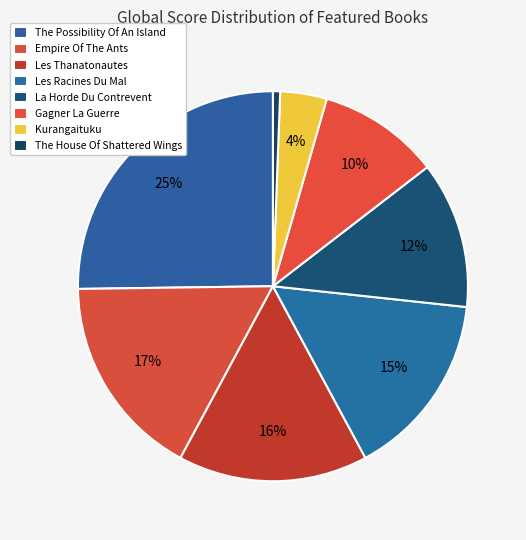

How many segments does this pie chart have?

8